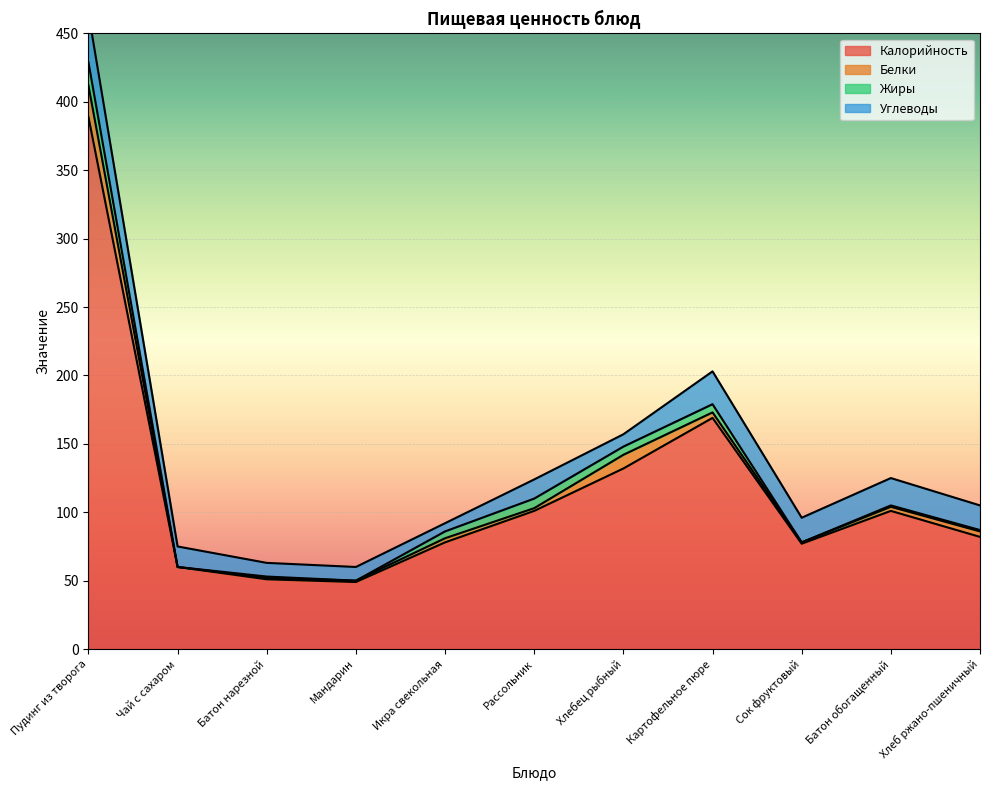

Reading left to right, what are all the values shown in this chart?

Калорийность: 389	60	51	49	78	101	132	169	77	101	82
Белки: 23	0	1	1	3	2	10	4	1	3	4
Жиры: 17	0	1	0	5	7	6	6	0	1	1
Углеводы: 36	15	10	10	6	14	9	24	18	20	18